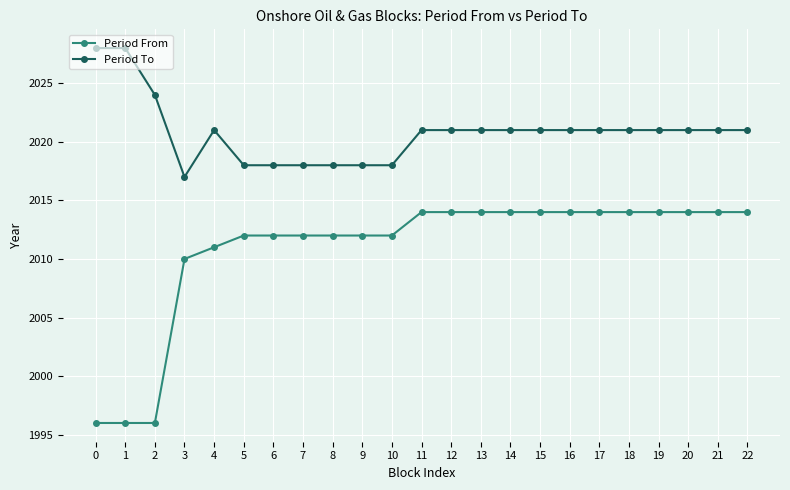

What is the total value across all series at 3?

4027